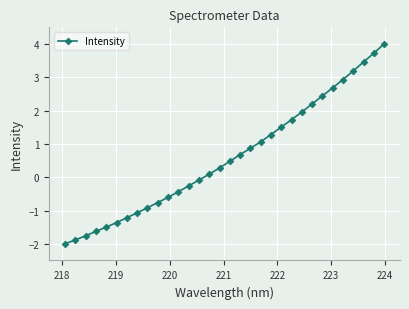

What is the value of the 27th point from the left?

2.7